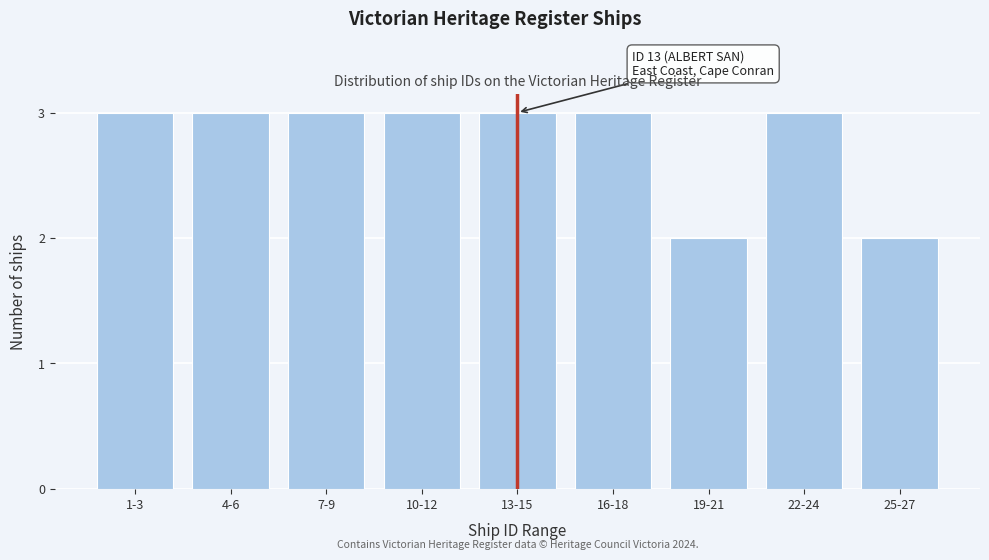

Reading left to right, what are all the values shown in this chart?

1-3=3	4-6=3	7-9=3	10-12=3	13-15=3	16-18=3	19-21=2	22-24=3	25-27=2